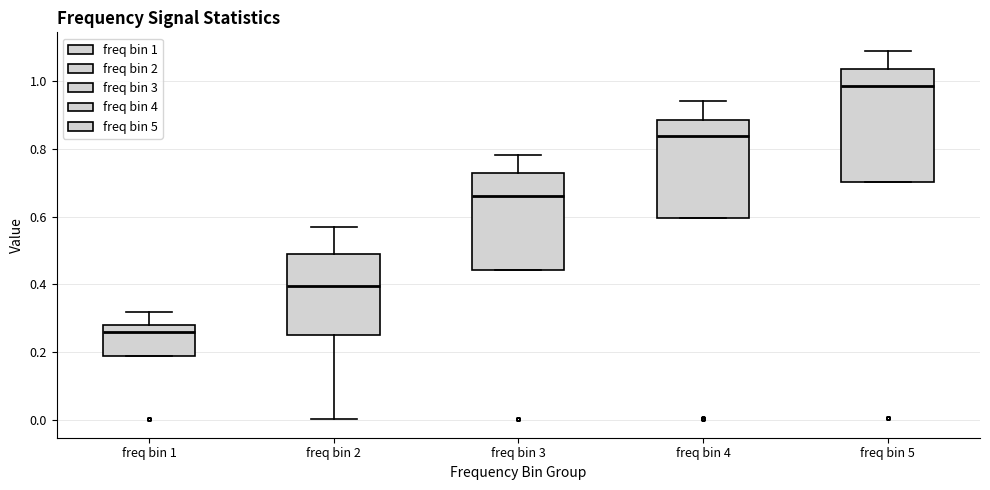

Where does the median line of the box for freq bin 3 sit on the y-axis? The values are not printed on the chart, so give them approximately, as read against the axis.

0.66